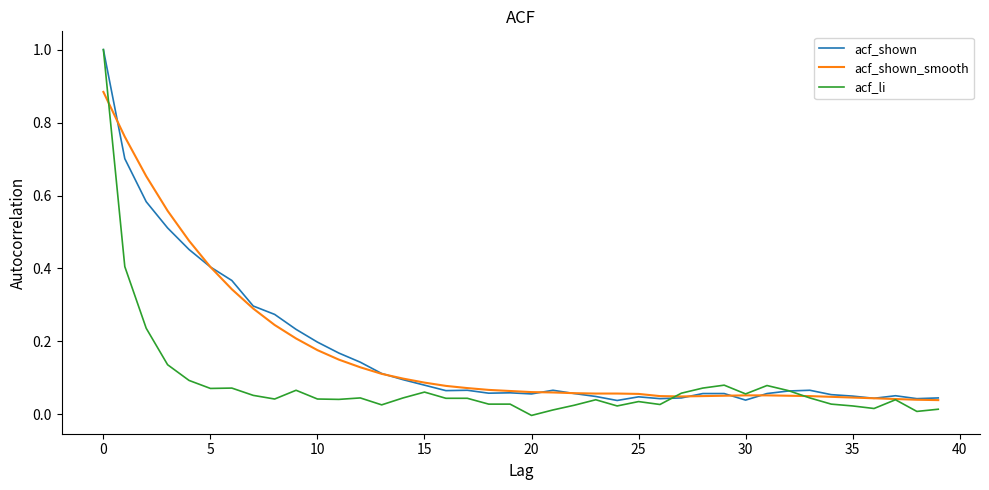

Which series has the largest range (max minus min)?

acf_li